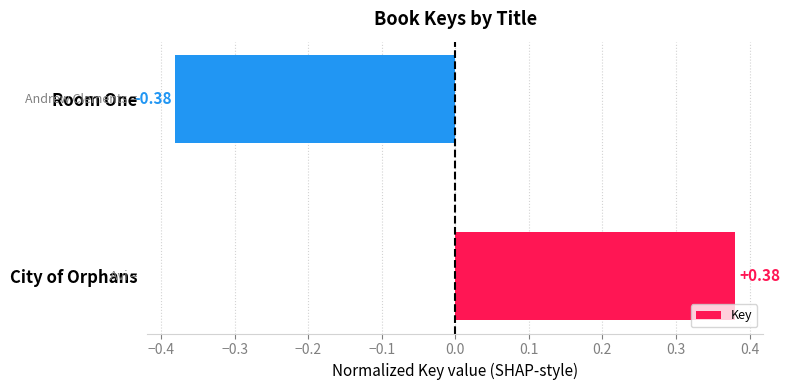

How many values are below zero?

1